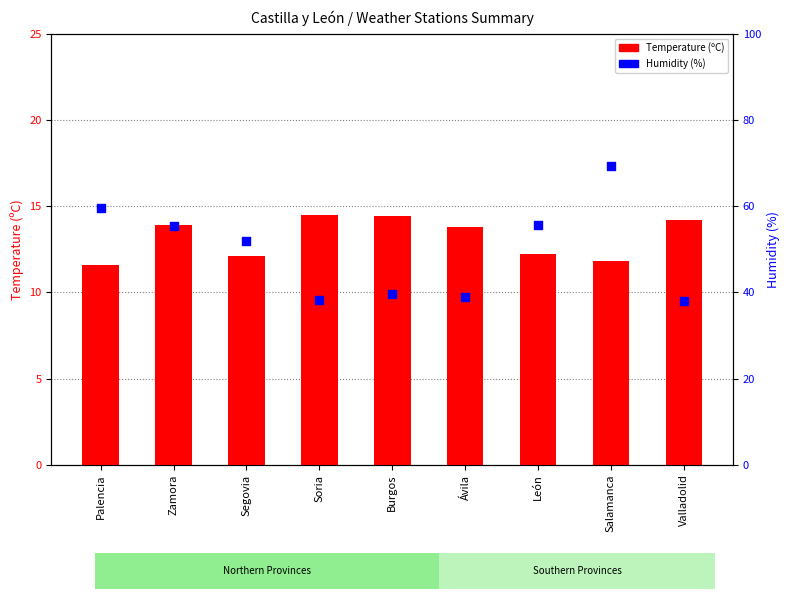

At how many categories does at least one series exceed 42?

5